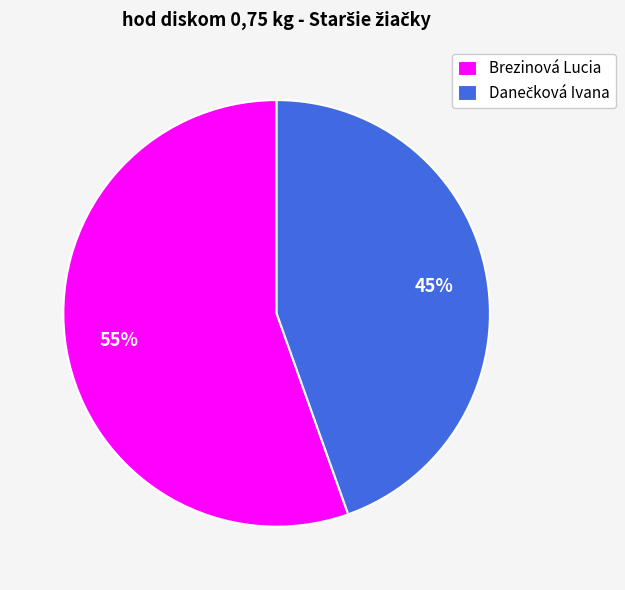

How many slices are in this pie chart?

2